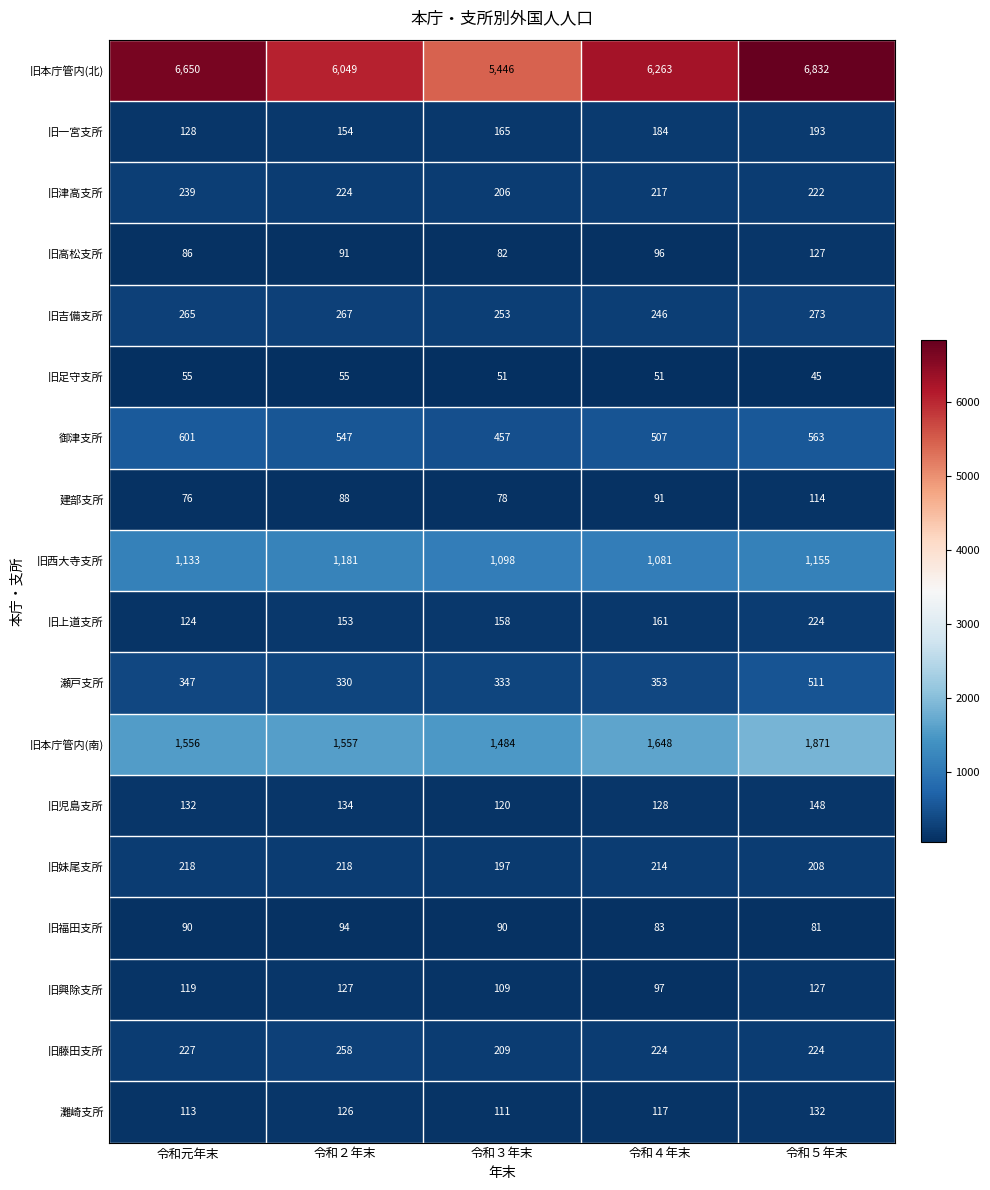

Which label corresponds to the smallest value in the chart?

令和５年末